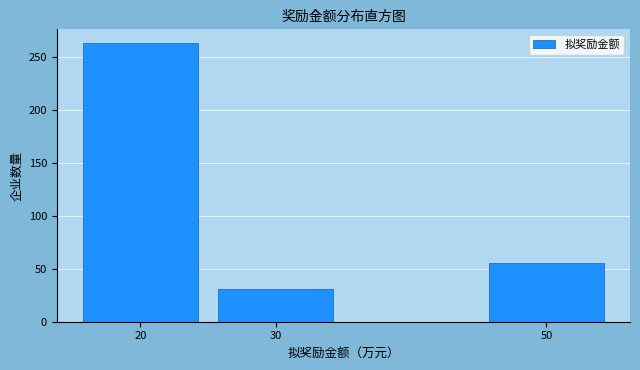

Which range on the x-axis has the tallest bar?

15 to 25